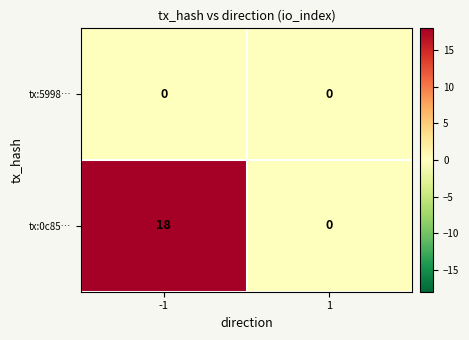

Between -1 and 1, which series saw the biggest shift?

tx:0c85…